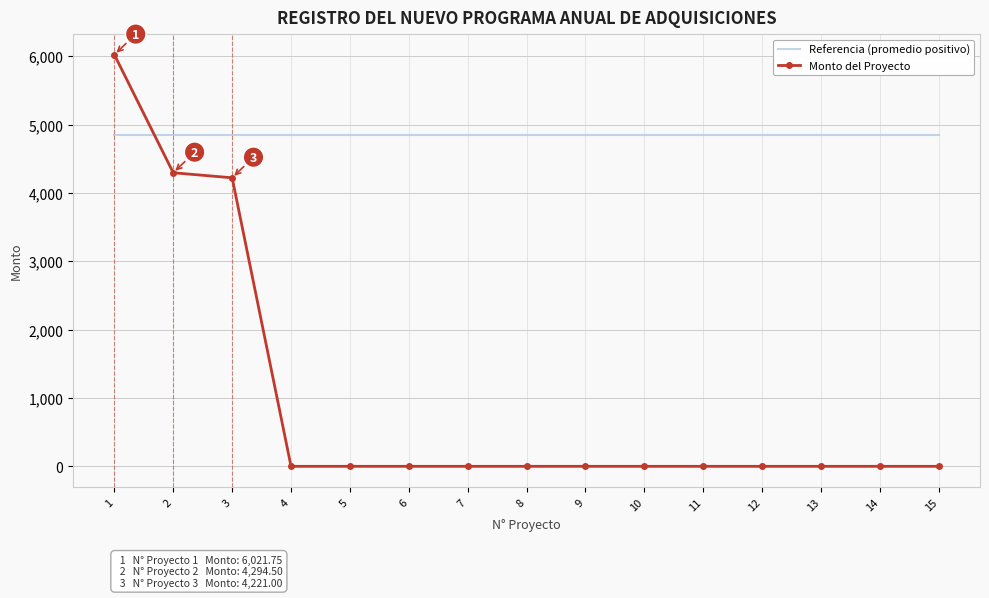

Which series has the largest range (max minus min)?

Monto del Proyecto